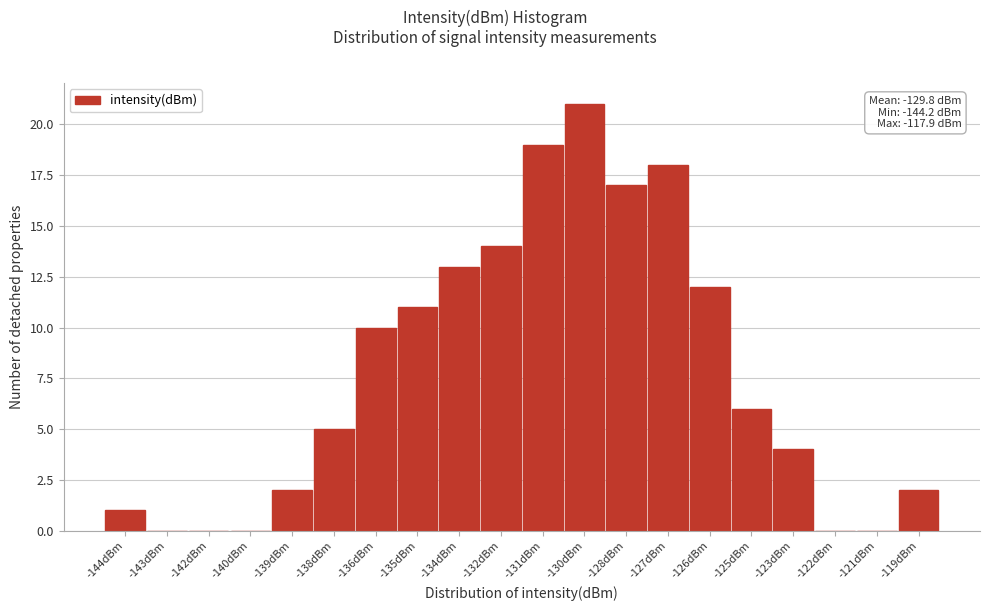

Reading left to right, extract all data points from this chart.

-144dBm=1	-143dBm=0	-142dBm=0	-140dBm=0	-139dBm=2	-138dBm=5	-136dBm=10	-135dBm=11	-134dBm=13	-132dBm=14	-131dBm=19	-130dBm=21	-128dBm=17	-127dBm=18	-126dBm=12	-125dBm=6	-123dBm=4	-122dBm=0	-121dBm=0	-119dBm=2